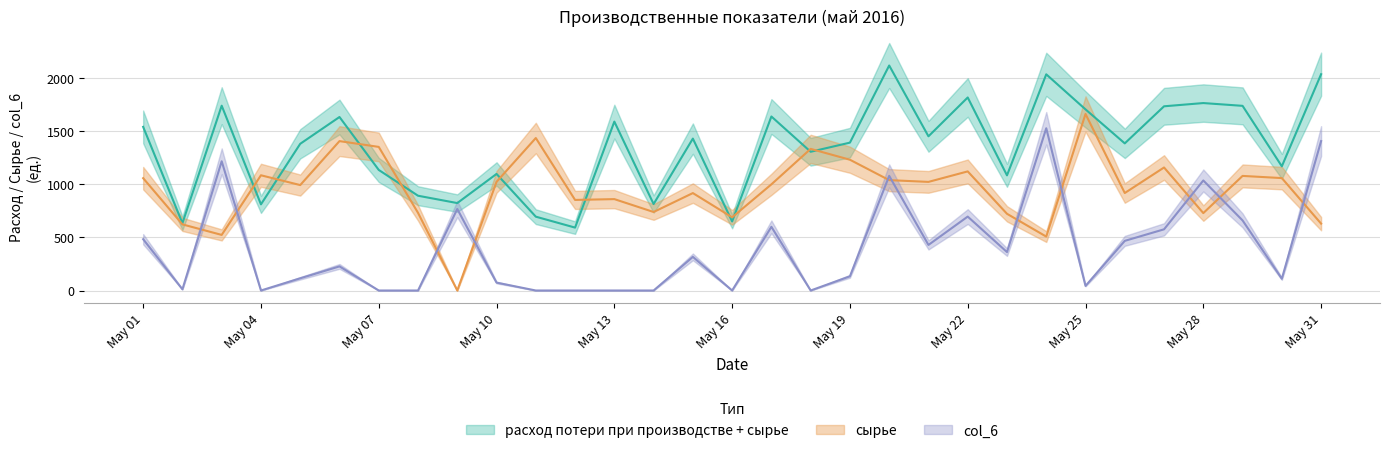

Is it true that расход потери при производстве + сырье equals 2118.0 at 2016-05-20?

True